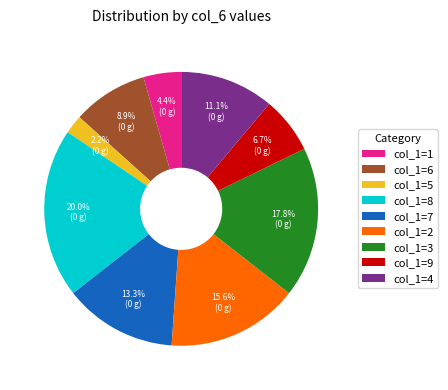

Rank the categories by value from lowest to highest.

col_1=5, col_1=1, col_1=9, col_1=6, col_1=4, col_1=7, col_1=2, col_1=3, col_1=8